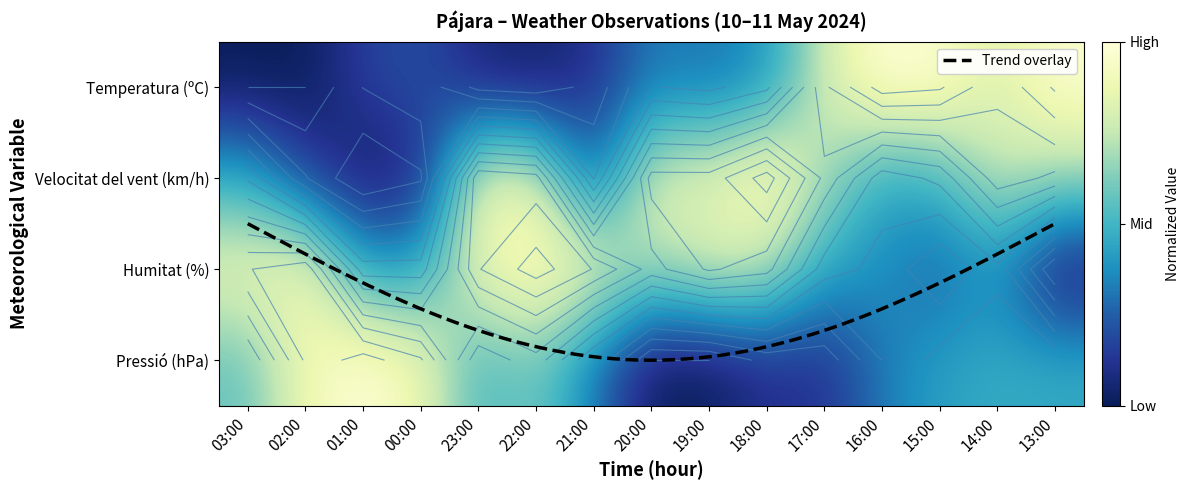

Is it true that Velocitat del vent (km/h) equals 1.4 at 23:00?

False